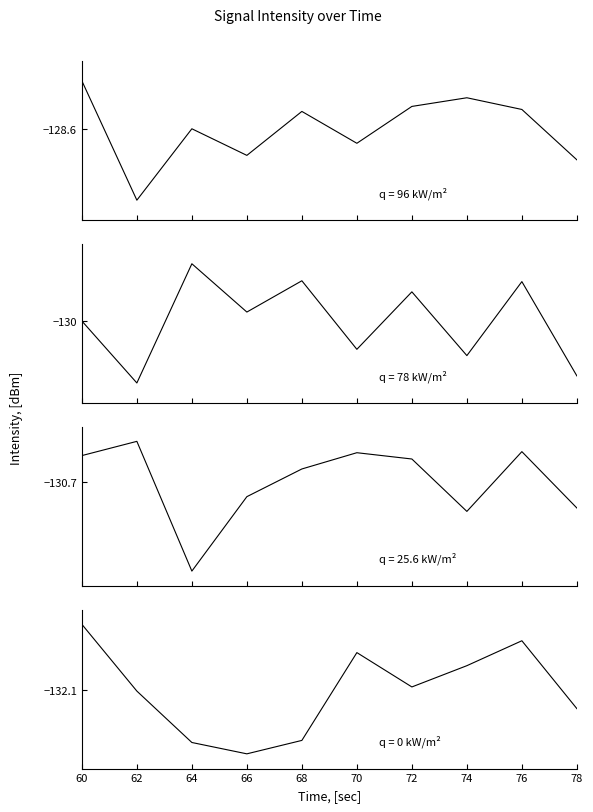

What is the difference between the maximum and minimum values?

19.8